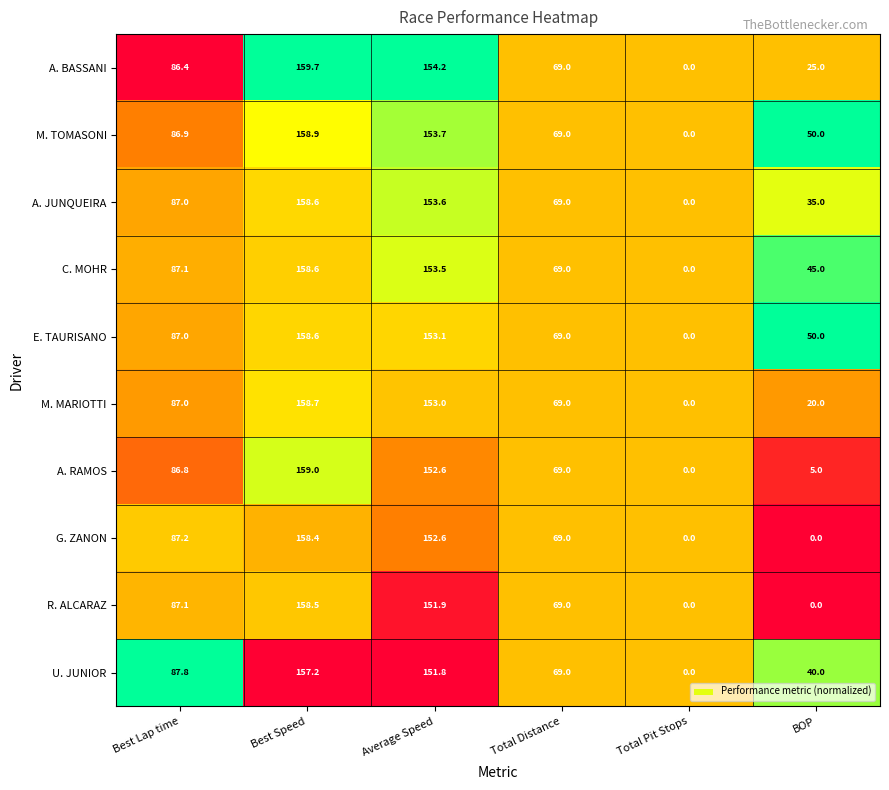

What is the average value of the G. ZANON series?

77.9